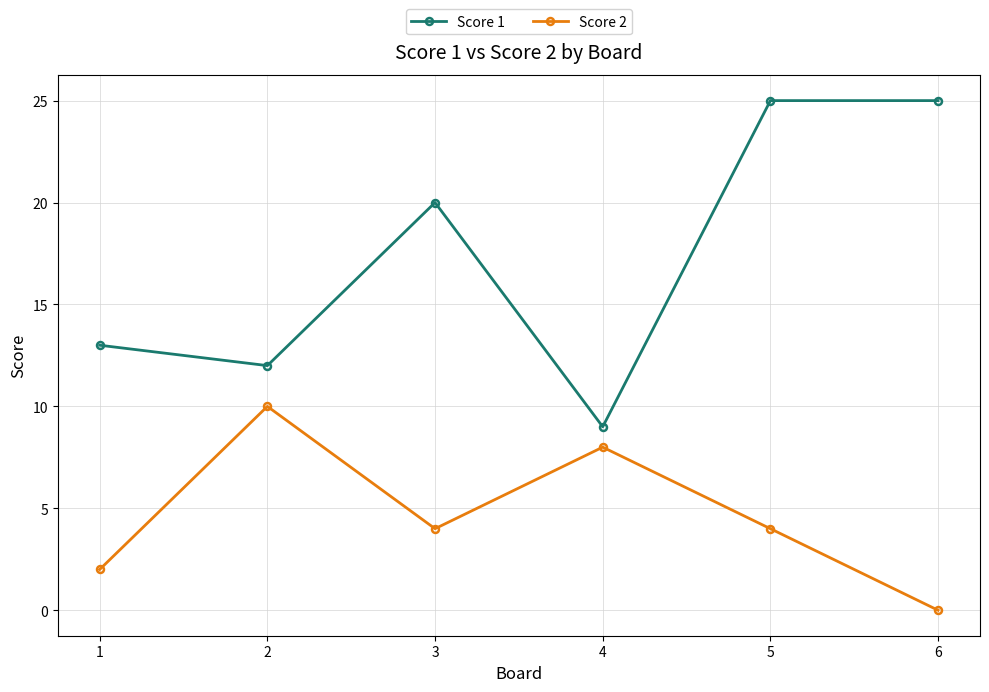

Reading left to right, extract all data points from this chart.

Score 1: 13	12	20	9	25	25
Score 2: 2	10	4	8	4	0